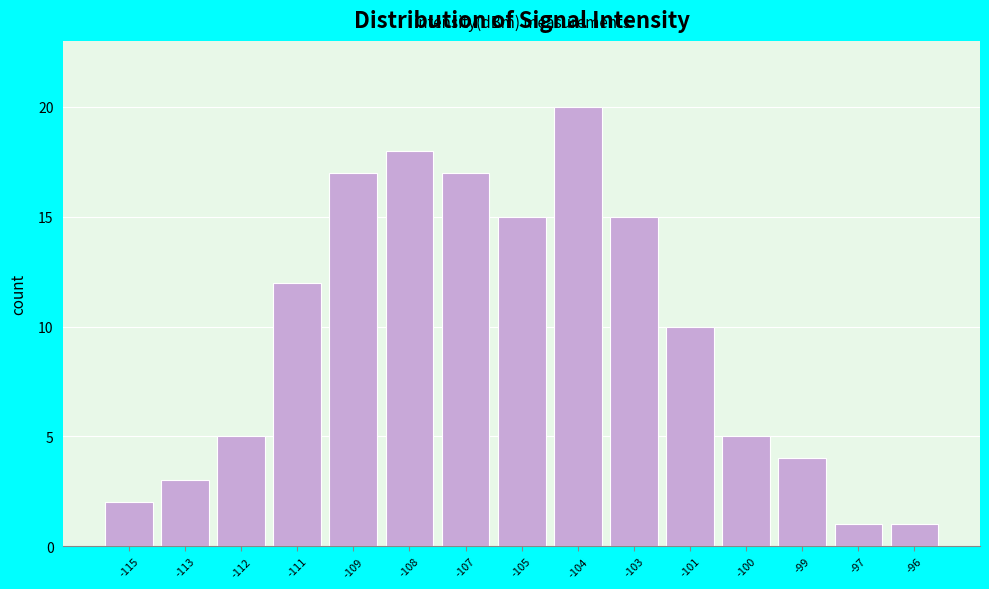

Reading right to left, transcribe all the data shown in this chart.

1	1	4	5	10	15	20	15	17	18	17	12	5	3	2